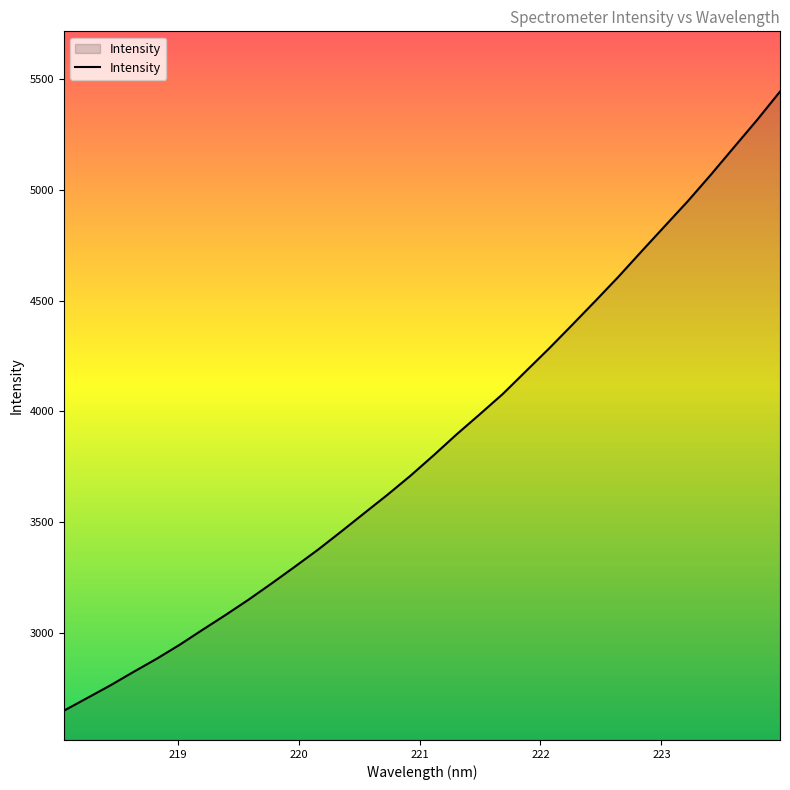

What is the maximum value shown in the chart?

5445.3